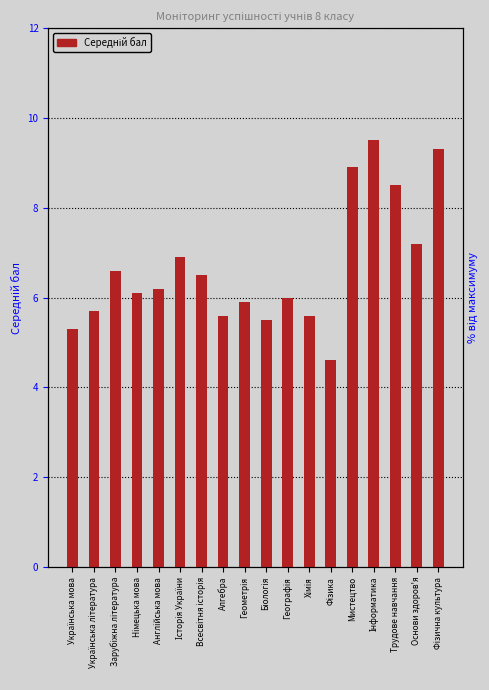

Are the bars horizontal?

No